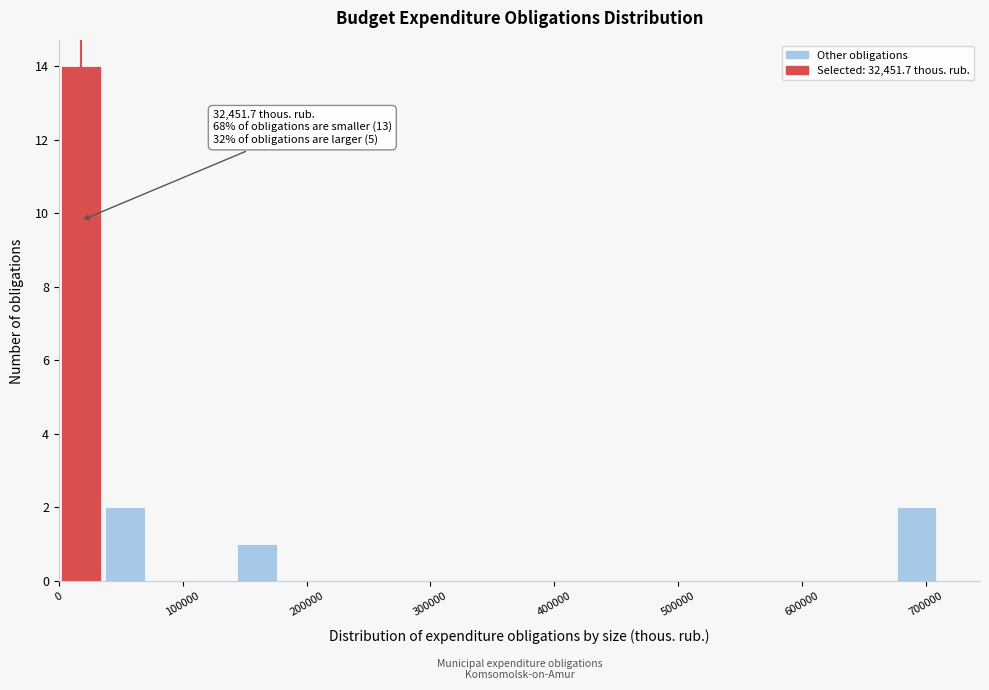

Read against the x-axis, roughly where is the centre of the tallest bar?

20000